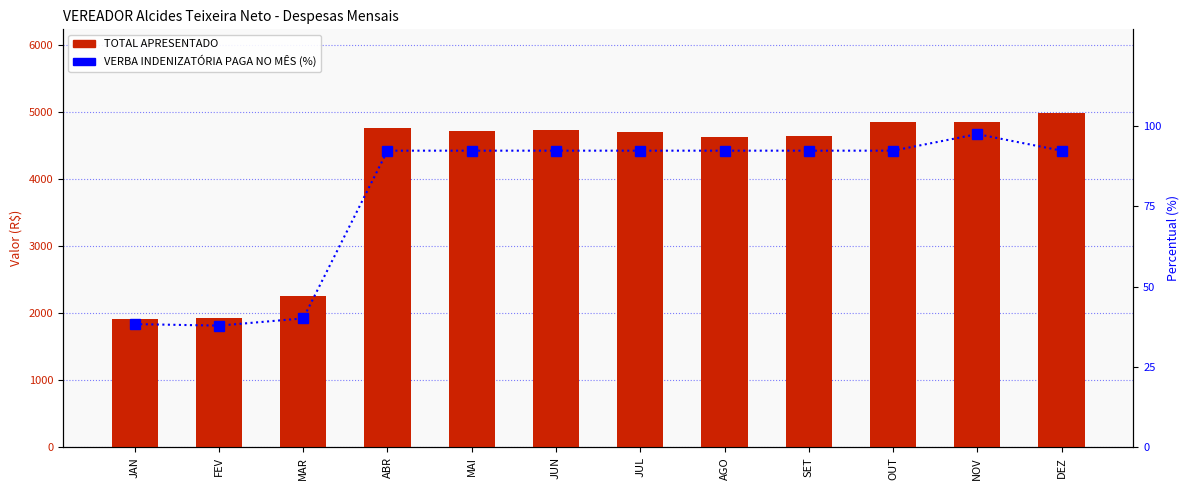

What is the value of the VERBA INDENIZATÓRIA PAGA NO MÊS (%) bar at the 4th from the left?

92.3